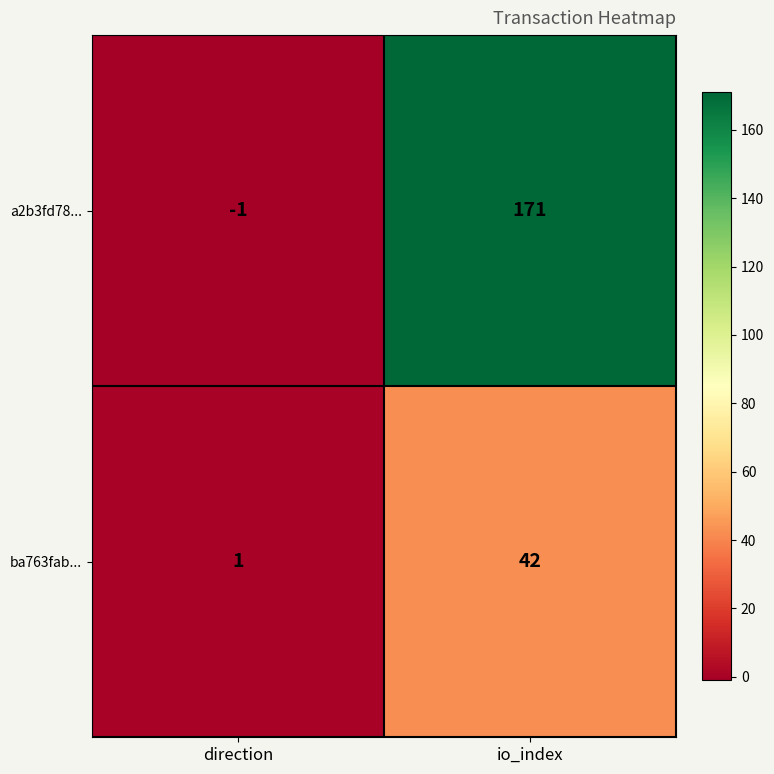

The value of a2b3fd78... at io_index is 171. True or false?

True